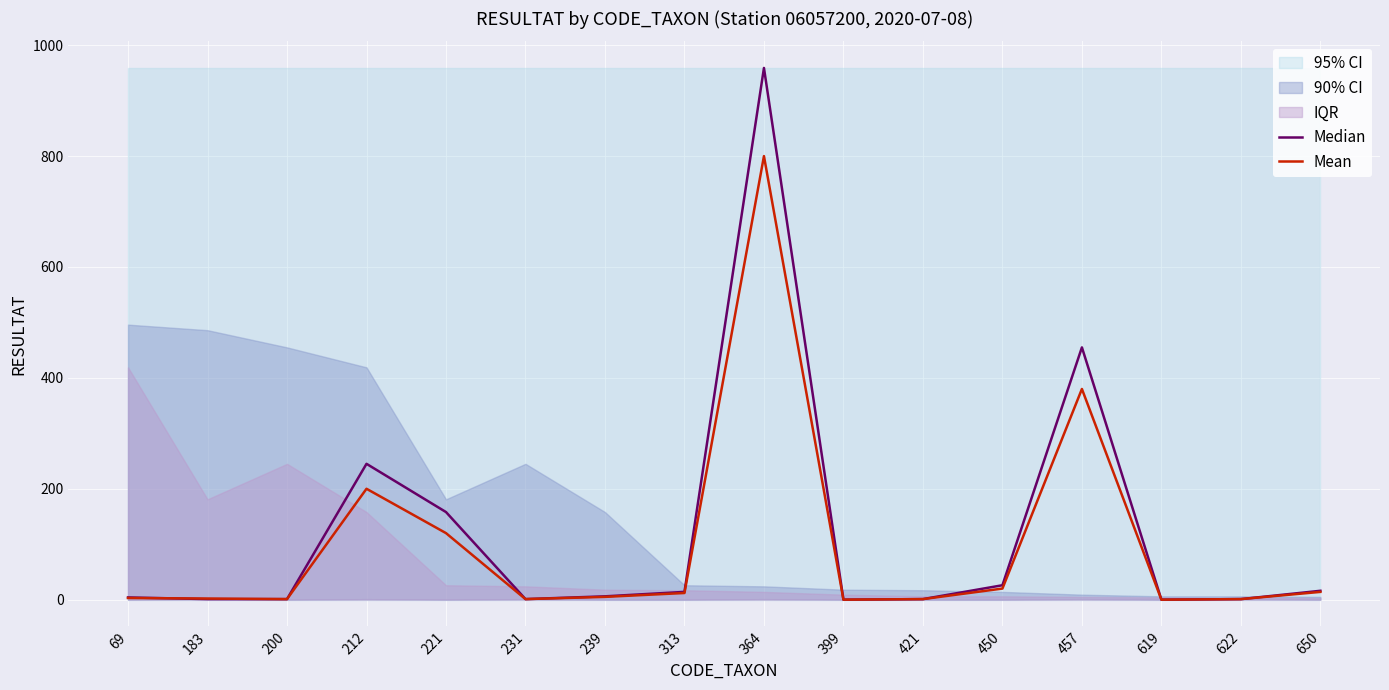

Rank the series by their maximum value, from highest to lowest.

Median, Mean